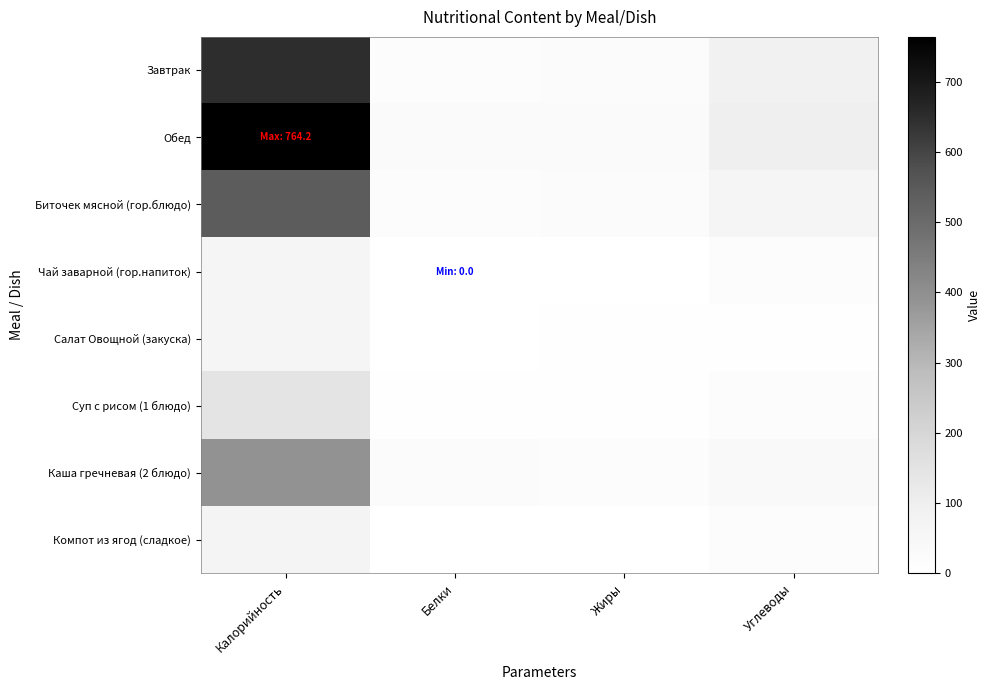

Between Калорийность and Белки, which series saw the biggest shift?

Обед